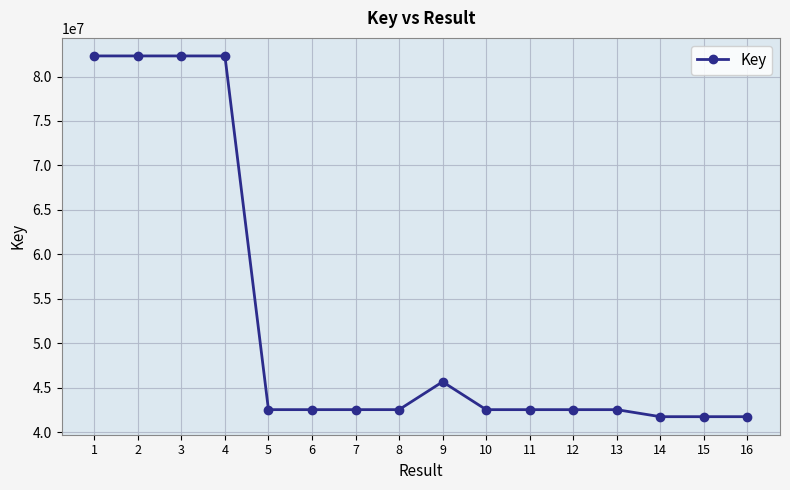

How many lines are shown in the chart?

1